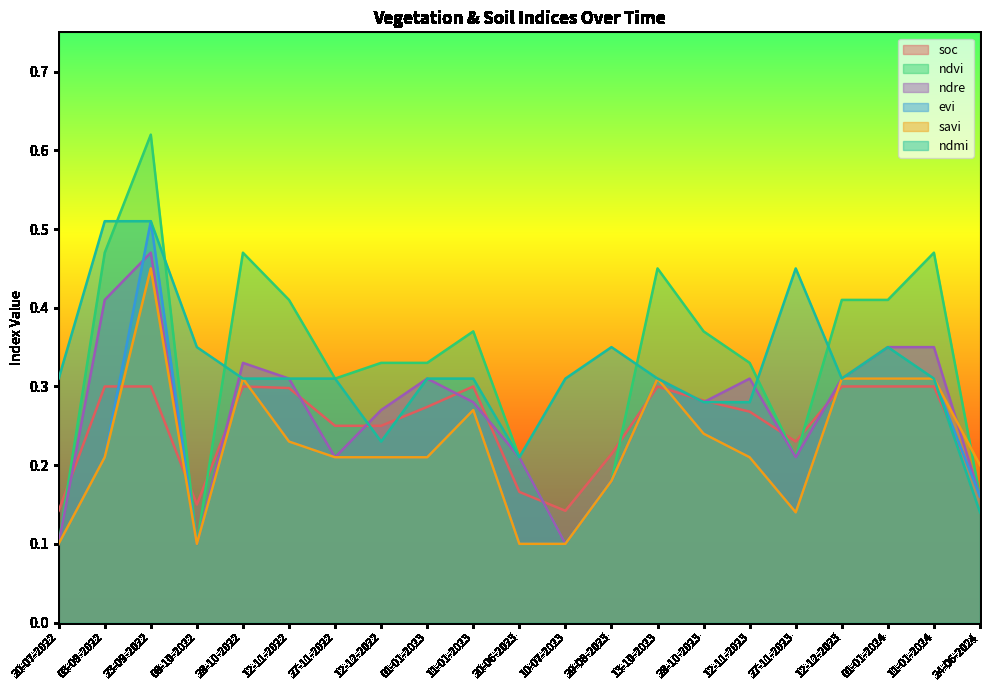

How many lines are shown in the chart?

6